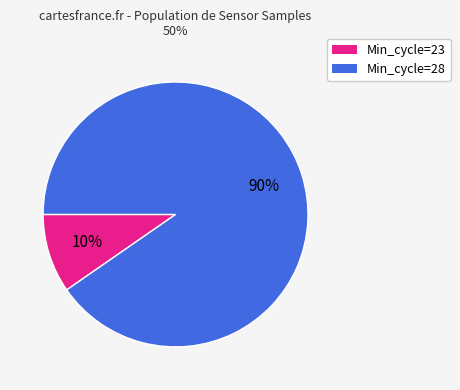

Is there any slice that represents more than half of the pie?

Yes